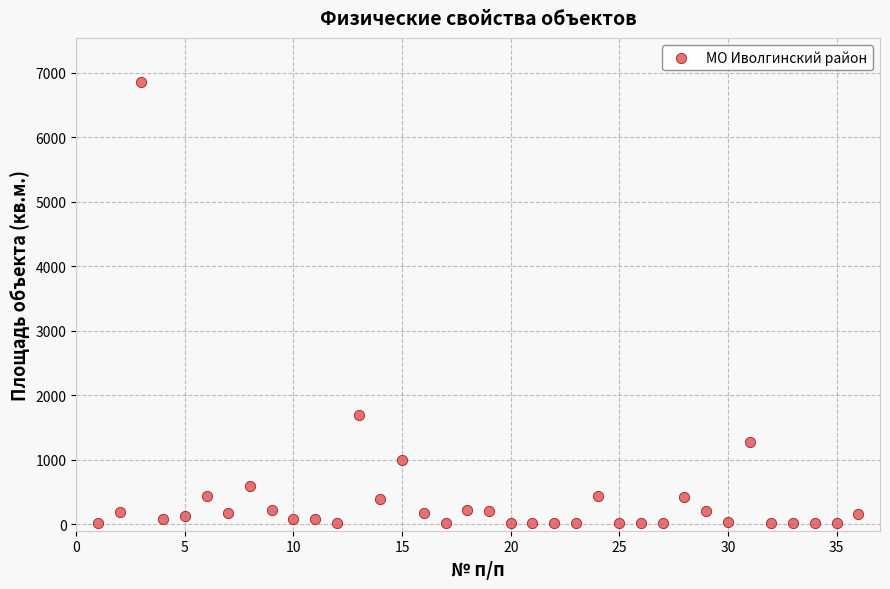

What Y value in the scatter plot is closest to 3434?

1688.4